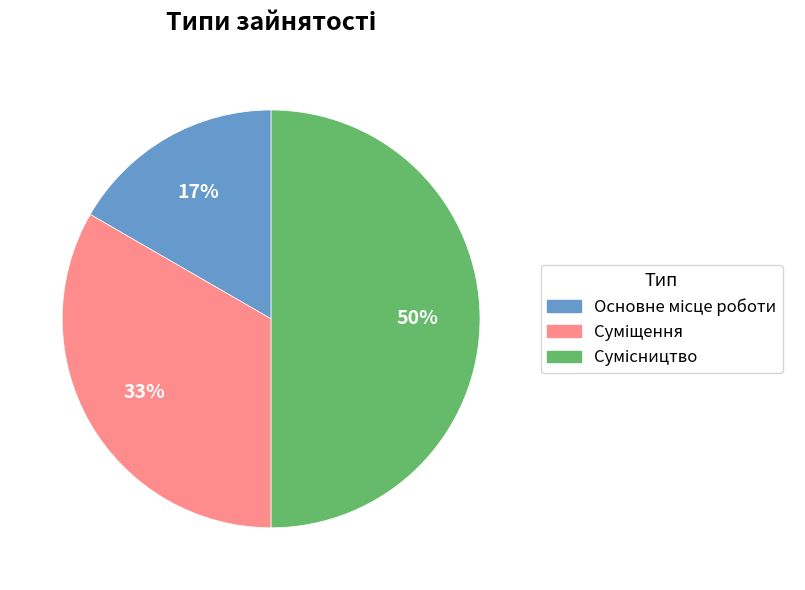

To the nearest percent, what is the difference between the largest and smallest slice percentages?

33%